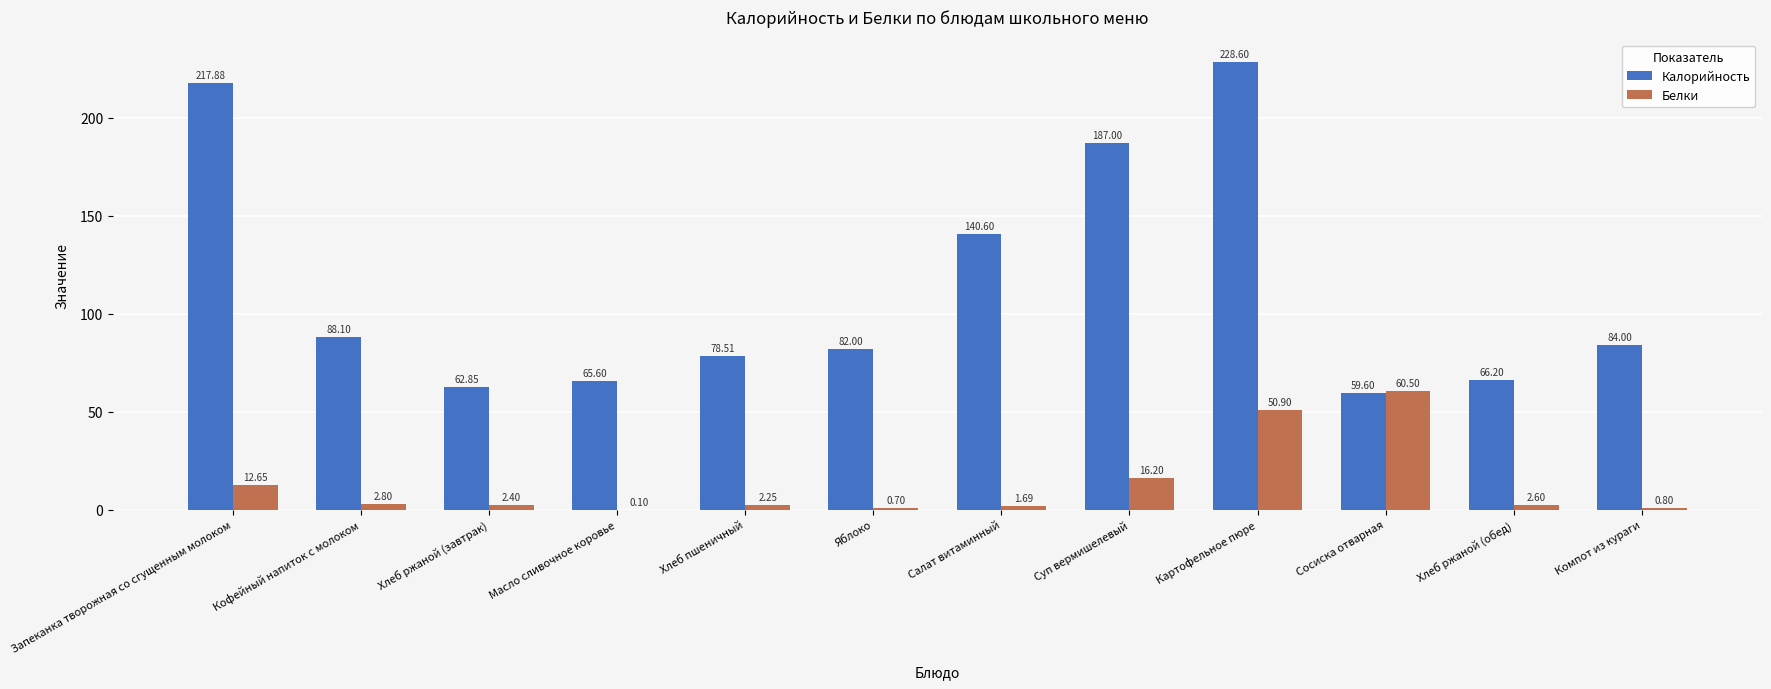

What is the sum of all Калорийность values?

1360.9